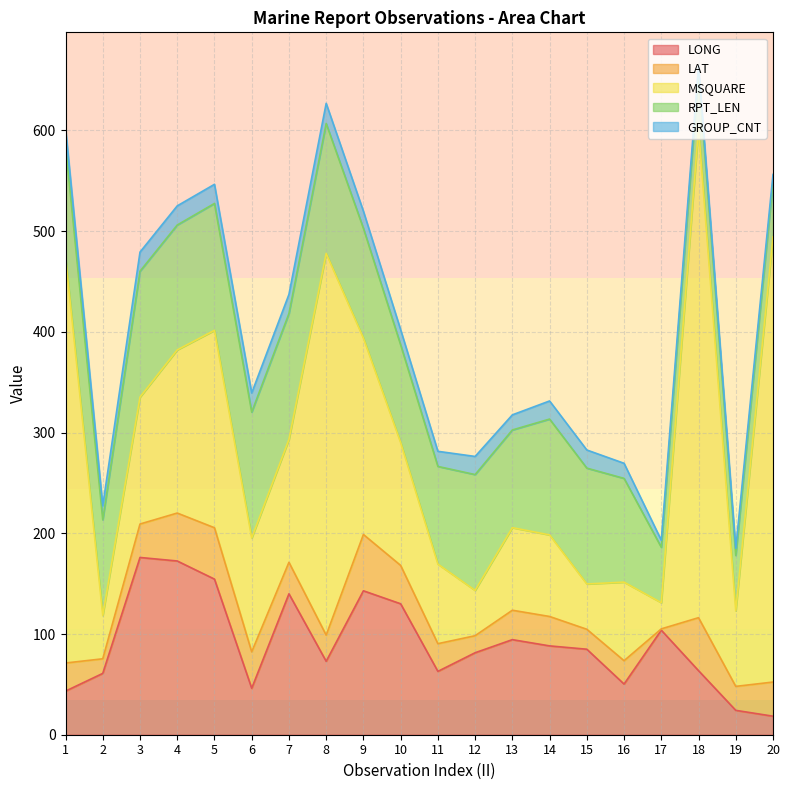

Which series has the largest total across all categories?

MSQUARE